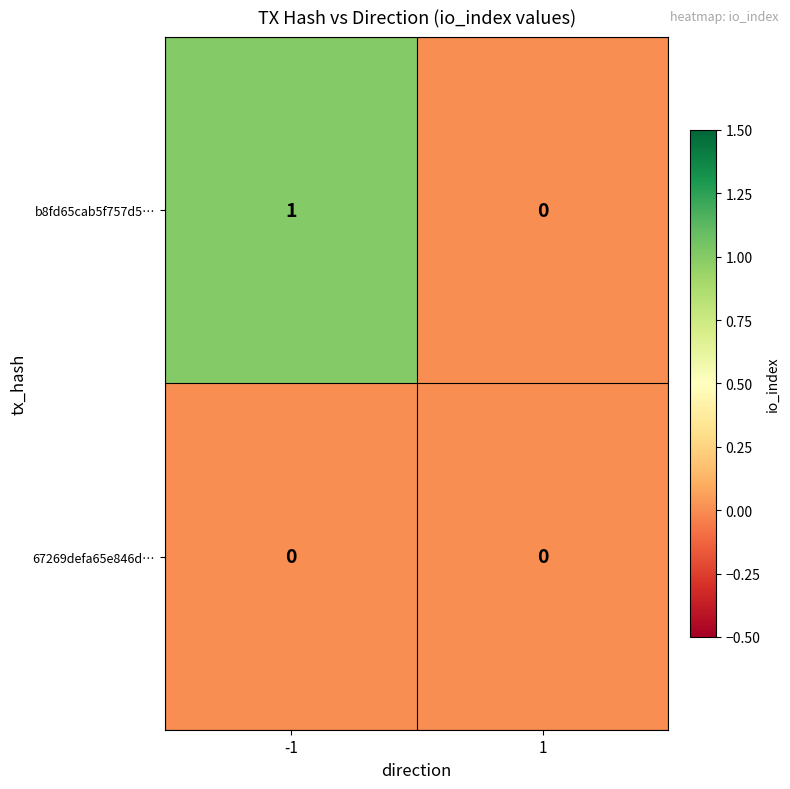

Which series changed the most between -1 and 1?

b8fd65cab5f757d5…